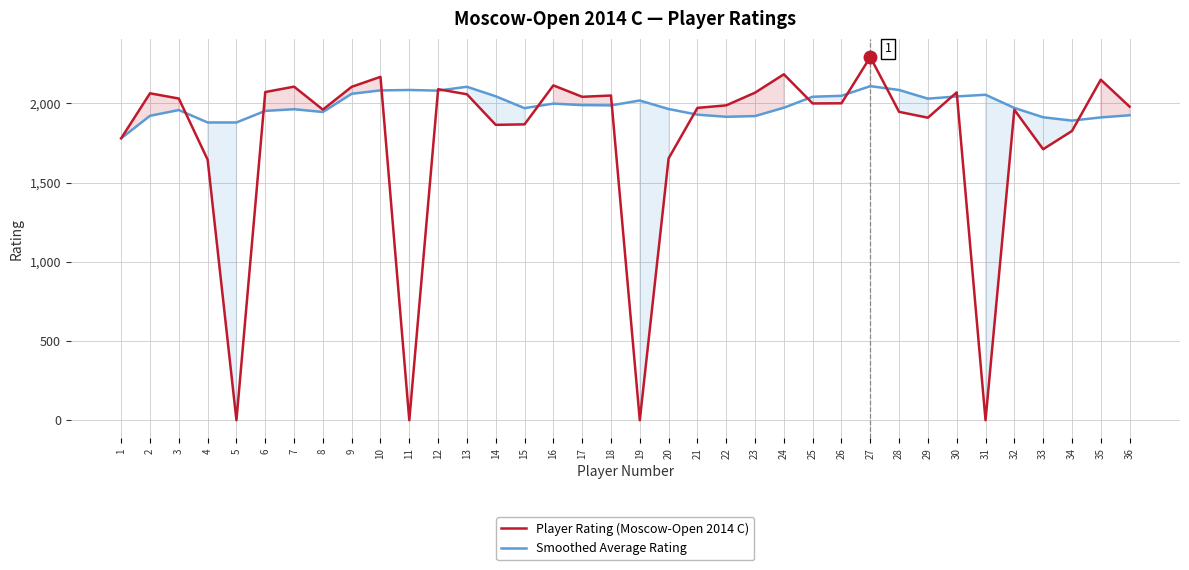

At how many categories does at least one series exceed 1057?

36